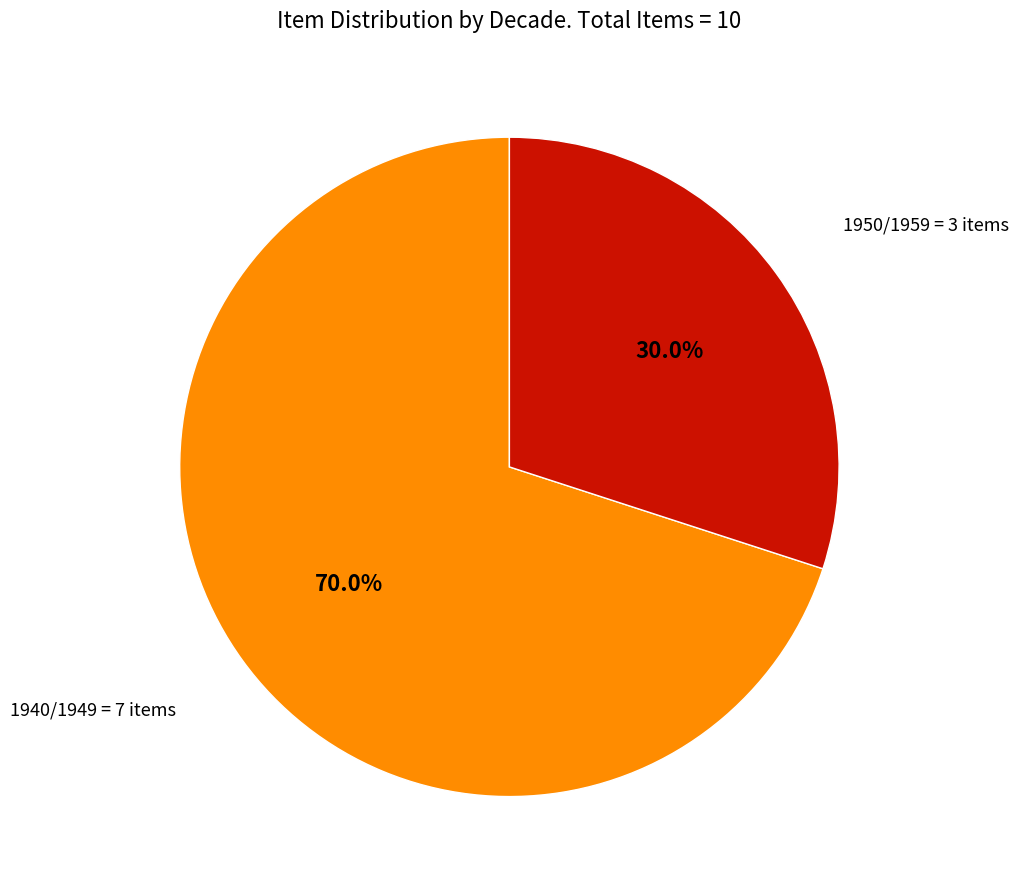

To the nearest percent, what is the average slice percentage?

50%